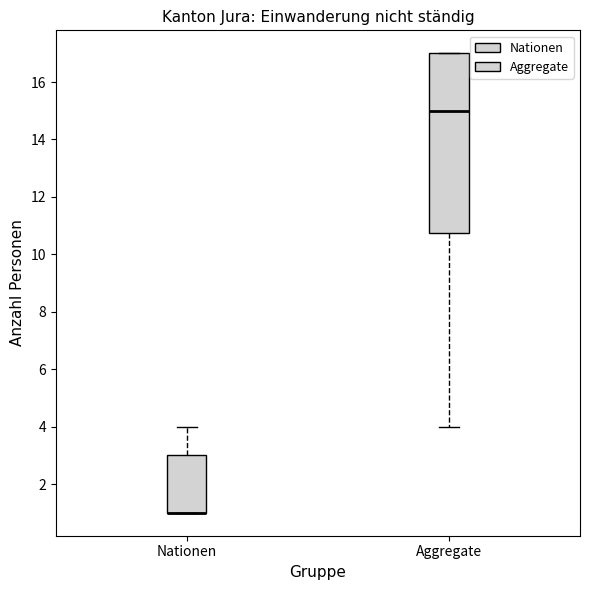

Where is the lower edge of the box for Nationen on the y-axis? The values are not printed on the chart, so give them approximately, as read against the axis.

1.0